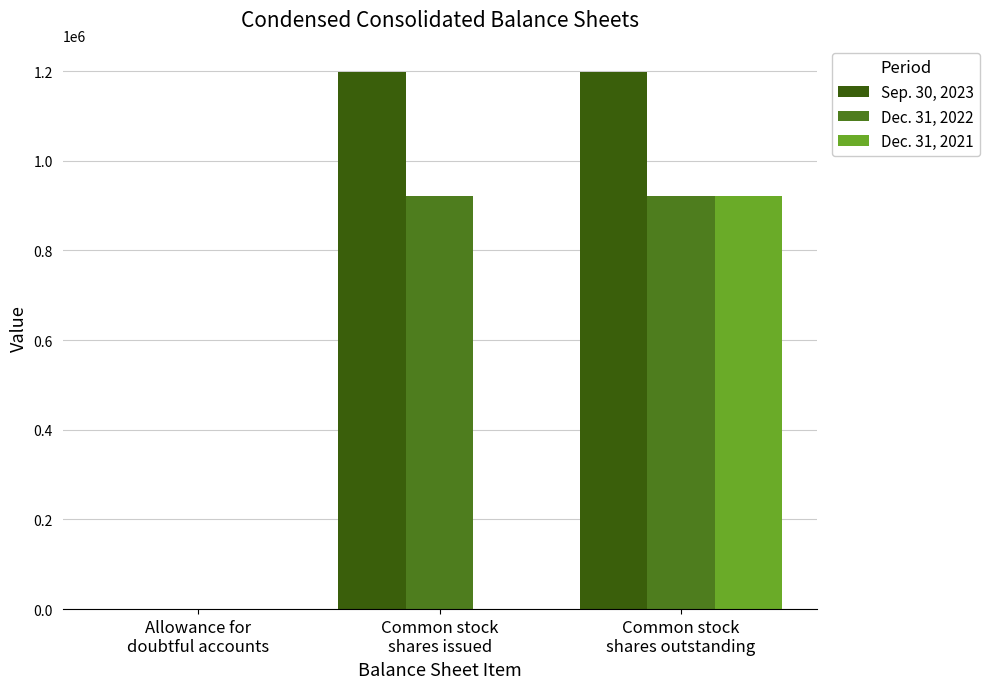

At which category is the sum across all series the highest?

Common stock
shares outstanding